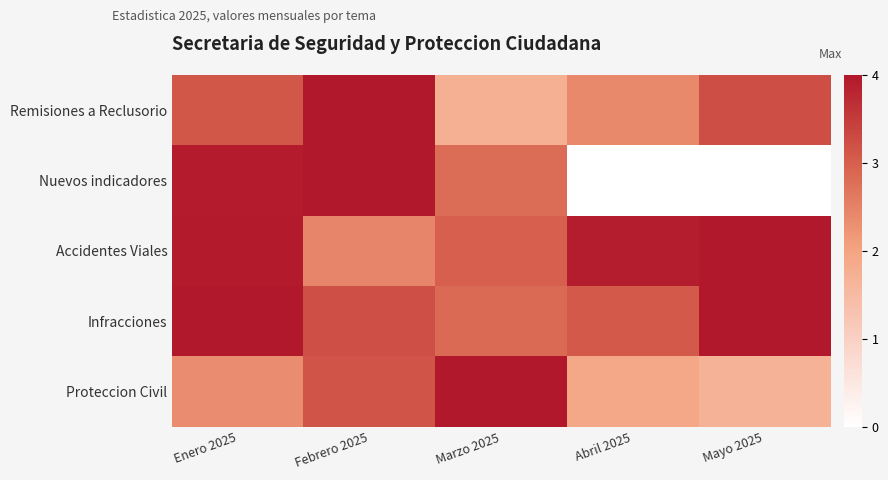

Reading left to right, extract all data points from this chart.

Remisiones a Reclusorio: Enero 2025=0.8	Febrero 2025=1.0	Marzo 2025=0.4	Abril 2025=0.6	Mayo 2025=0.8
Nuevos indicadores: Enero 2025=1.0	Febrero 2025=1.0	Marzo 2025=0.7	Abril 2025=0.0	Mayo 2025=0.0
Accidentes Viales: Enero 2025=1.0	Febrero 2025=0.6	Marzo 2025=0.7	Abril 2025=1.0	Mayo 2025=1.0
Infracciones: Enero 2025=1.0	Febrero 2025=0.8	Marzo 2025=0.7	Abril 2025=0.8	Mayo 2025=1.0
Proteccion Civil: Enero 2025=0.6	Febrero 2025=0.8	Marzo 2025=1.0	Abril 2025=0.5	Mayo 2025=0.4